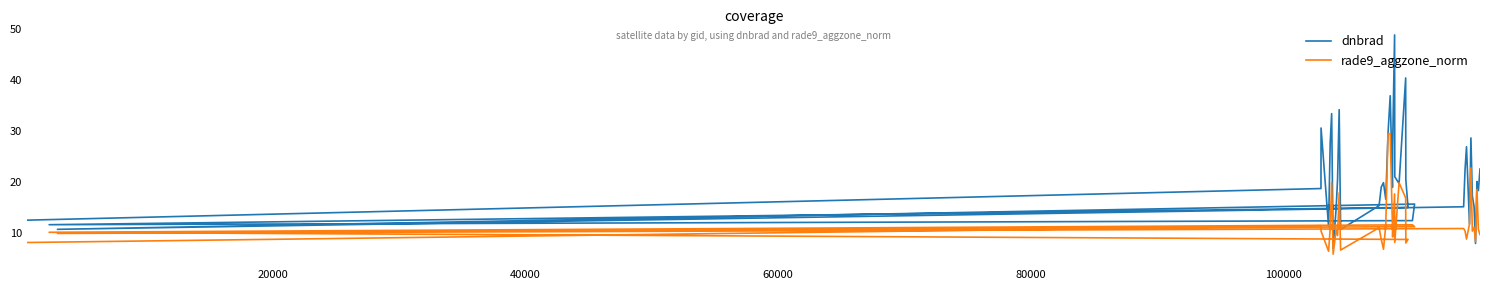

How many data points in rade9_aggzone_norm are above 10?

25